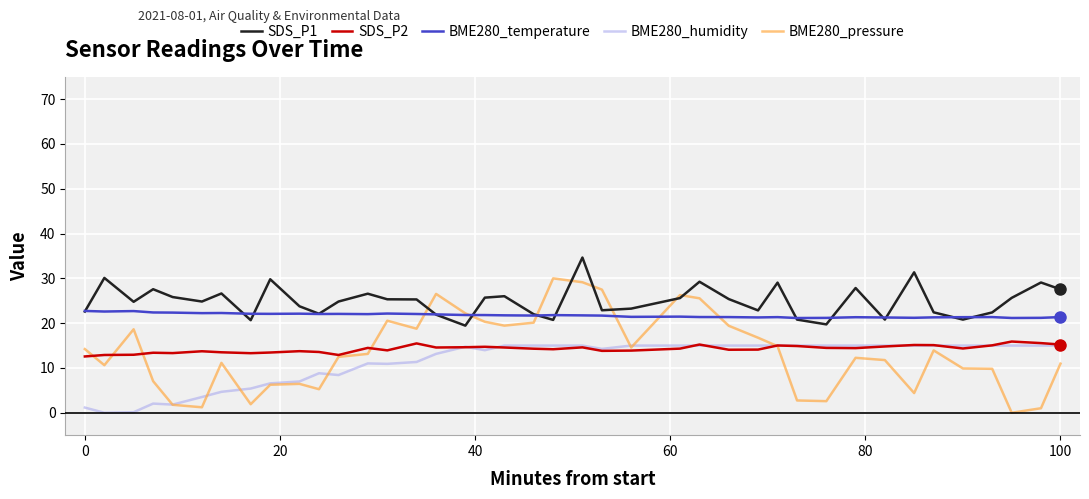

Which series ends up on top after the final intersection of BME280_temperature and SDS_P1?

SDS_P1